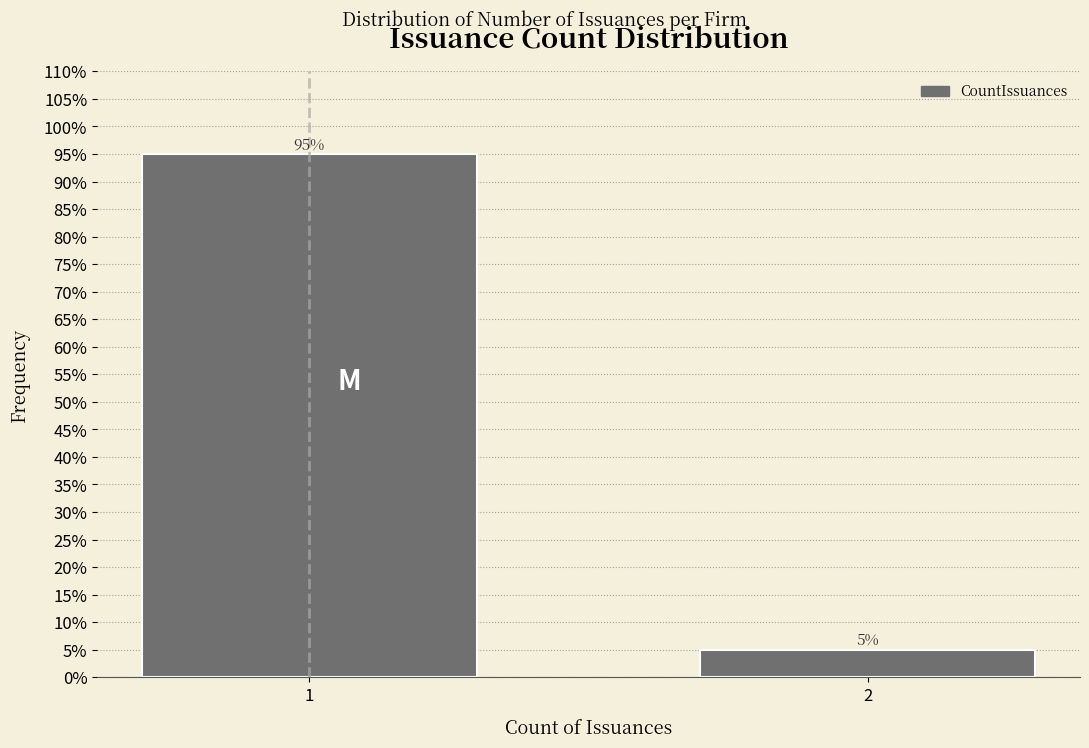

Reading right to left, extract all data points from this chart.

2=5	1=95